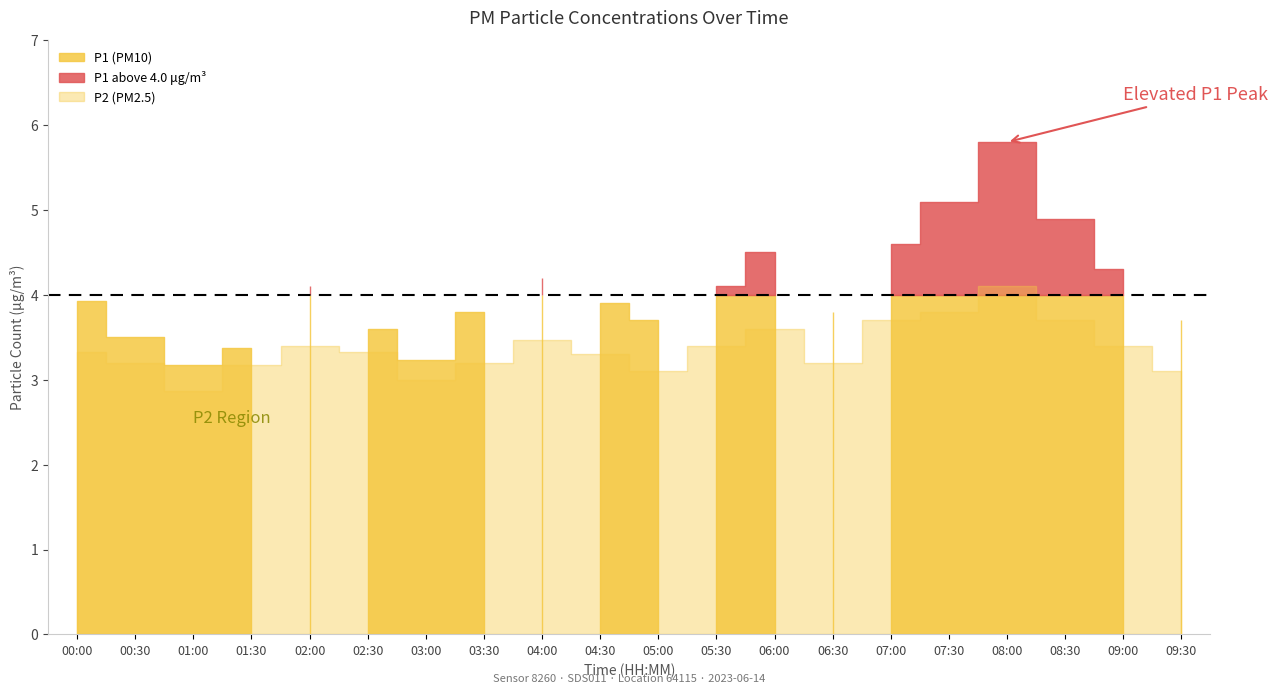

Which series has the largest range (max minus min)?

P1